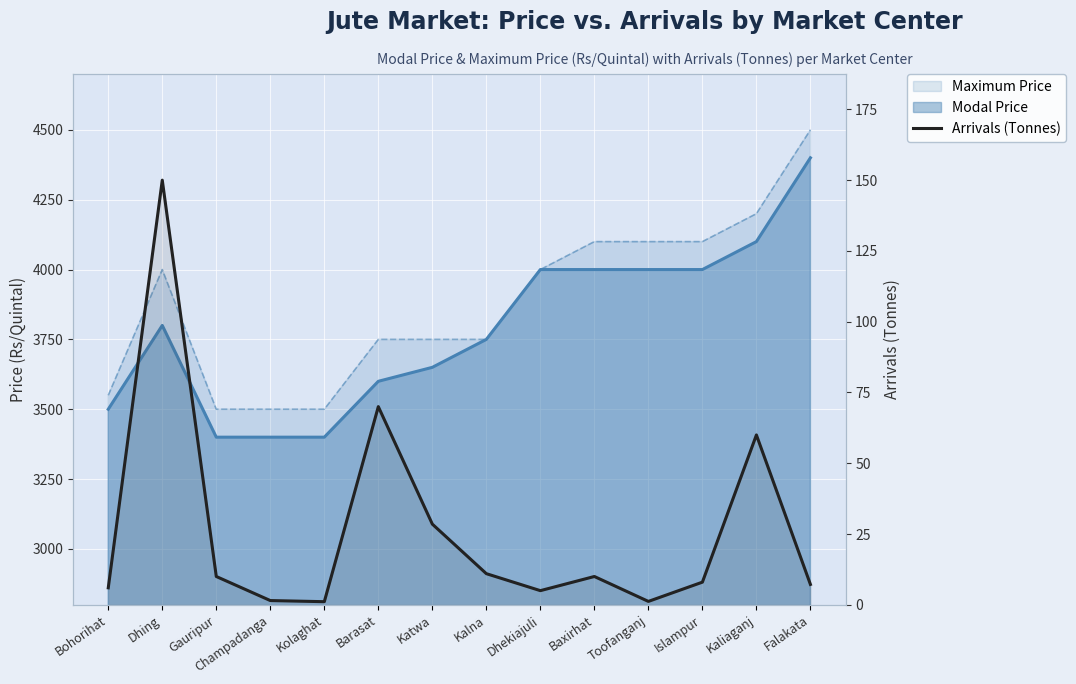

How many interior local peaks (higher than both neighbors) does the data have?

4